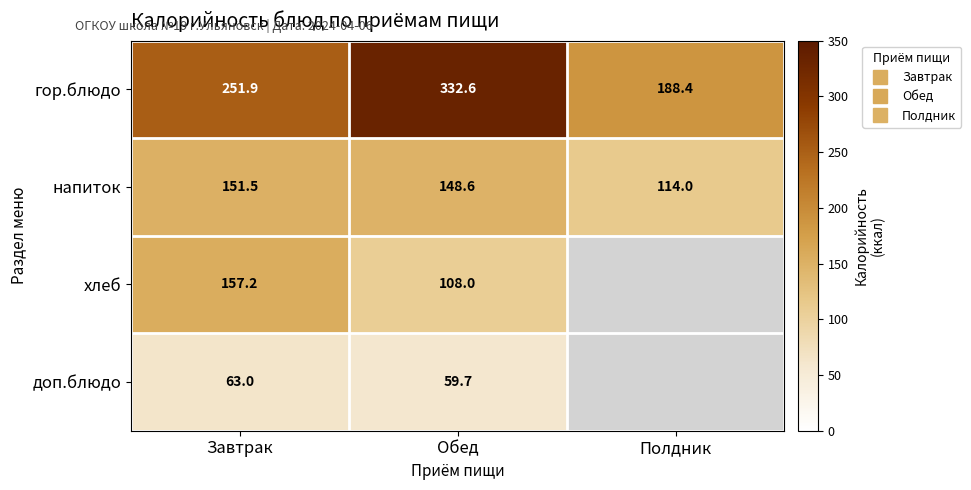

True or false: напиток has a value of 114.0 at Полдник.

True